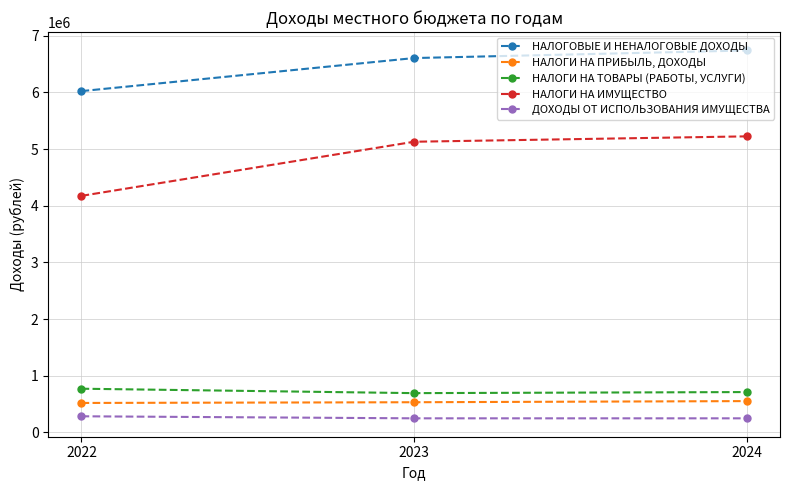

What are all the series names shown in the legend?

НАЛОГОВЫЕ И НЕНАЛОГОВЫЕ ДОХОДЫ, НАЛОГИ НА ПРИБЫЛЬ, ДОХОДЫ, НАЛОГИ НА ТОВАРЫ (РАБОТЫ, УСЛУГИ), НАЛОГИ НА ИМУЩЕСТВО, ДОХОДЫ ОТ ИСПОЛЬЗОВАНИЯ ИМУЩЕСТВА